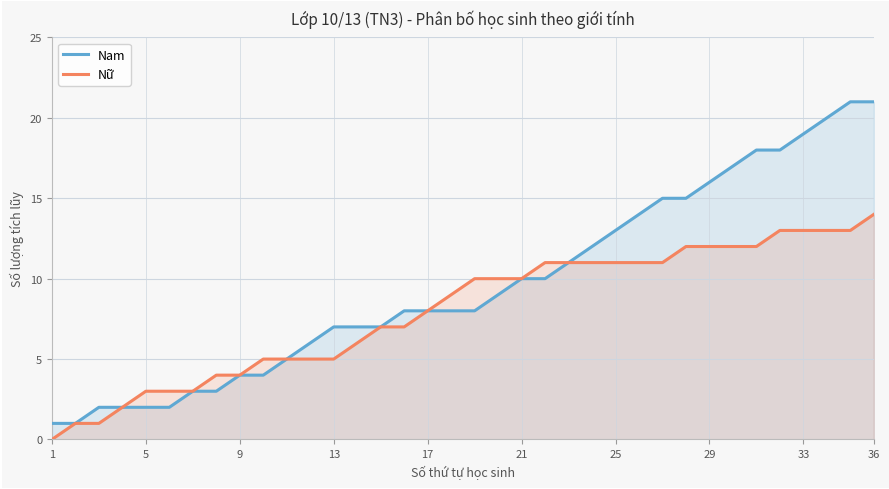

Which category has the lowest value across all series?

1